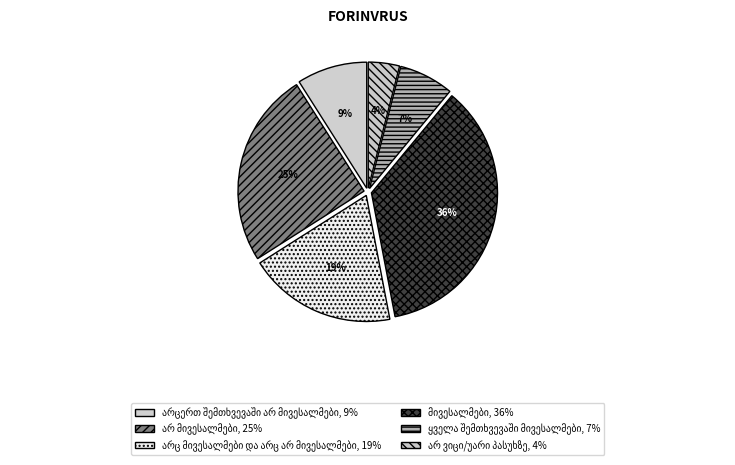

To the nearest percent, what percentage of the pie is არ ვიცი/უარი პასუხზე?

4%